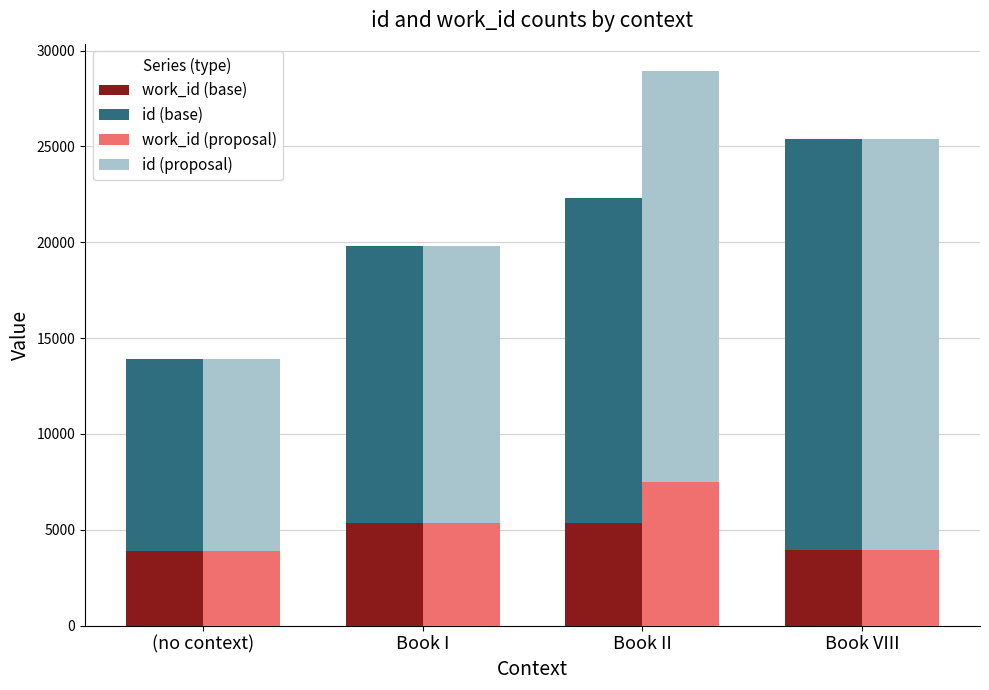

Is it true that work_id (proposal) equals 2545 at Book I?

False